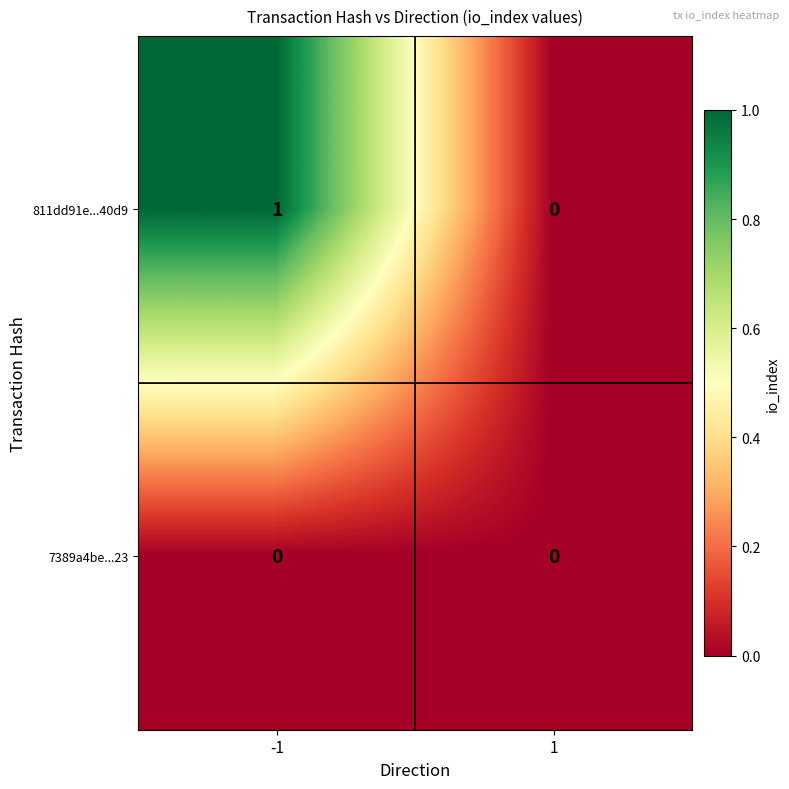

Which label corresponds to the largest value in the chart?

-1